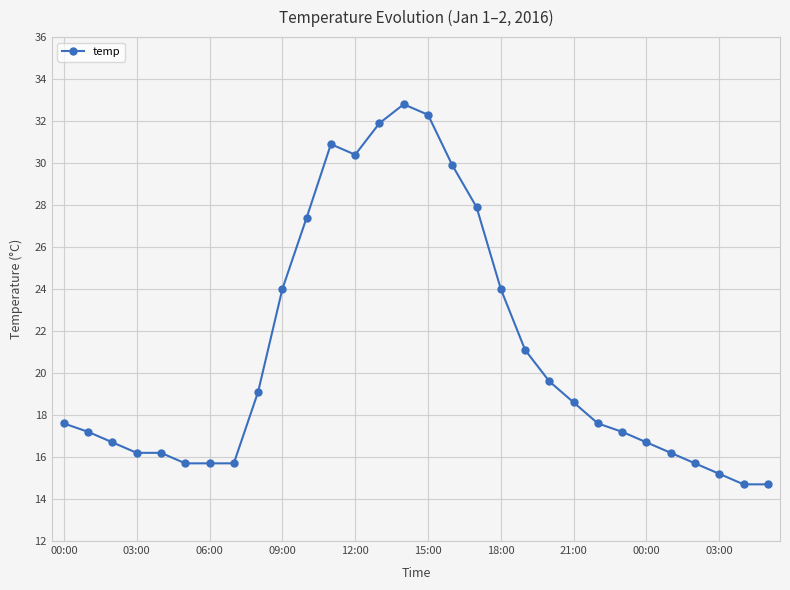

True or false: the data has more than 1 interior local peaks.

True